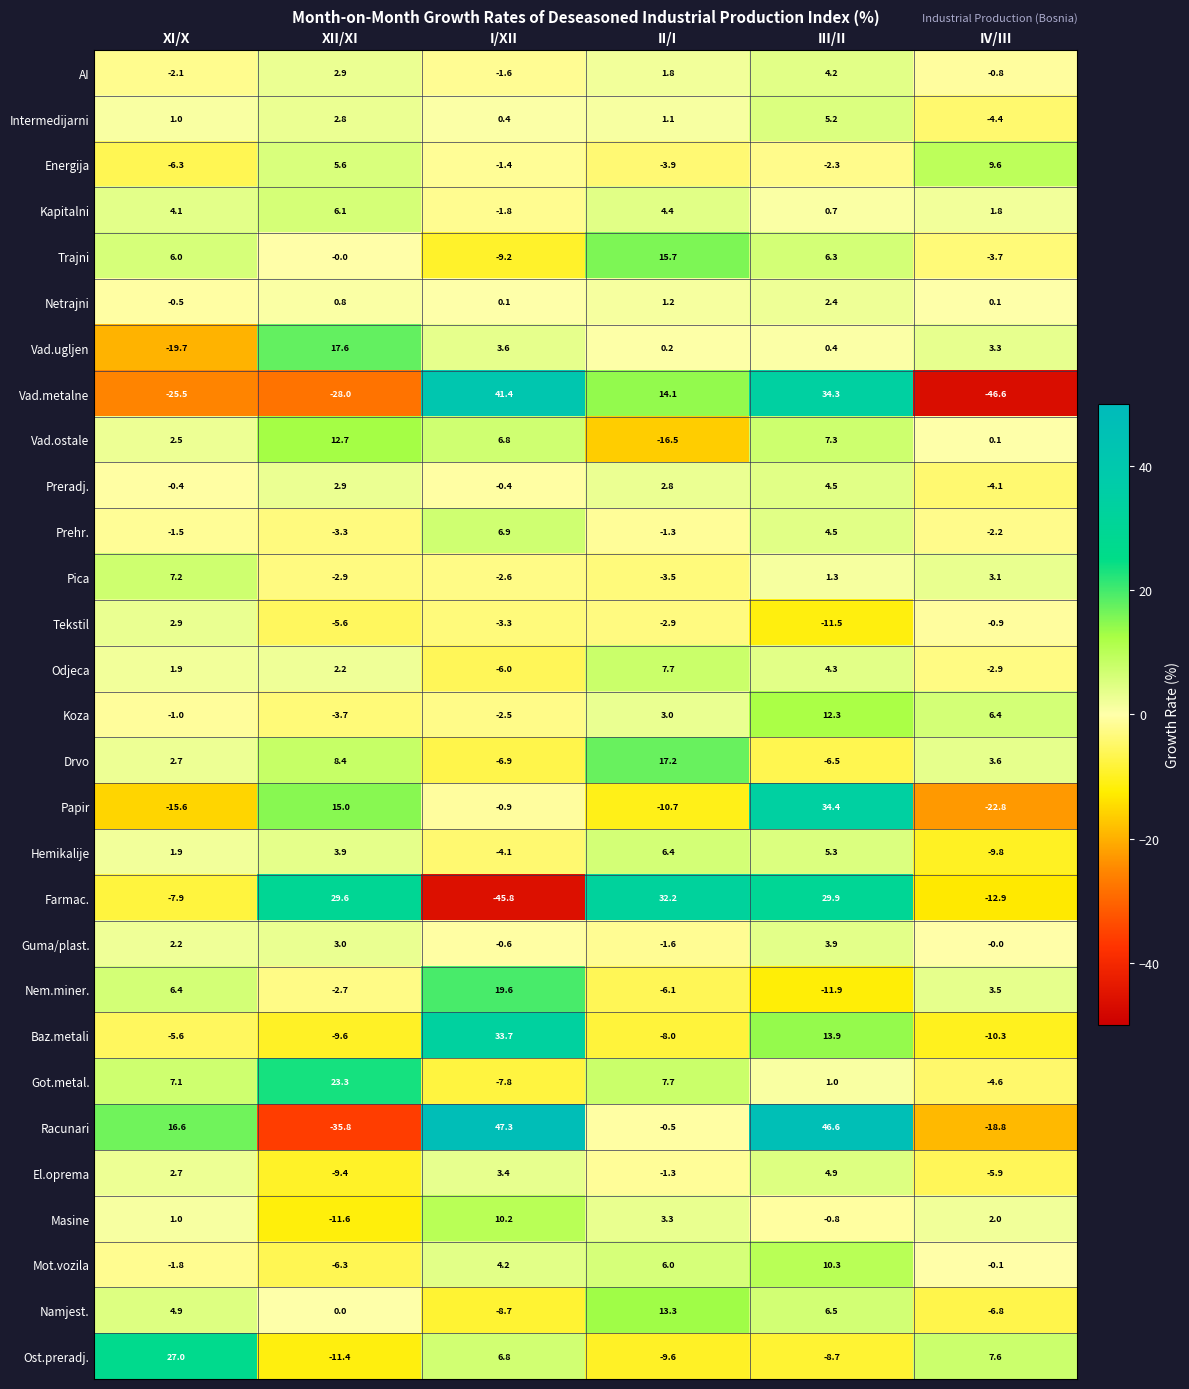

What is the total value across all series at I/XII?

80.8